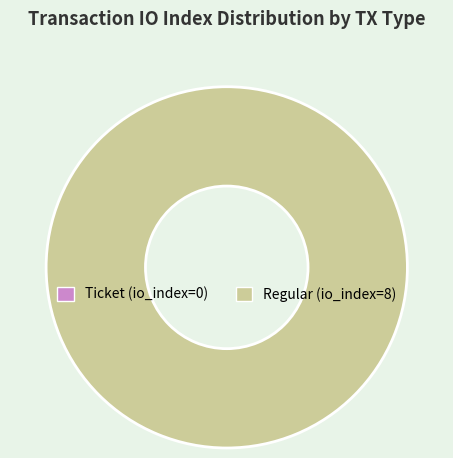

Which slice is the largest?

Regular (index 8)